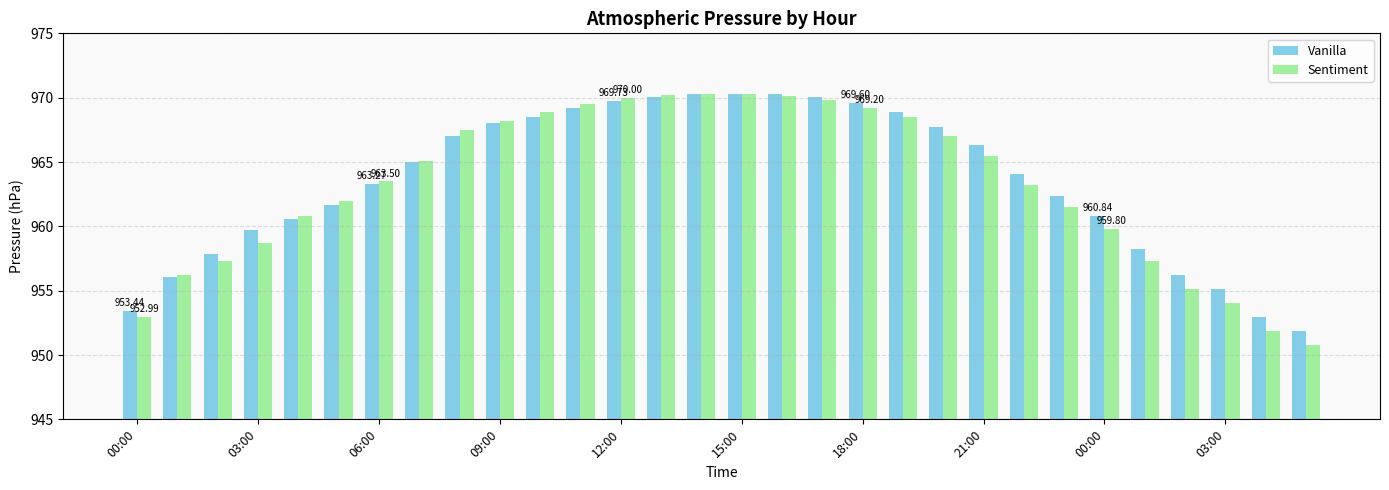

What is the difference between the maximum and minimum values in the Vanilla series?

18.4